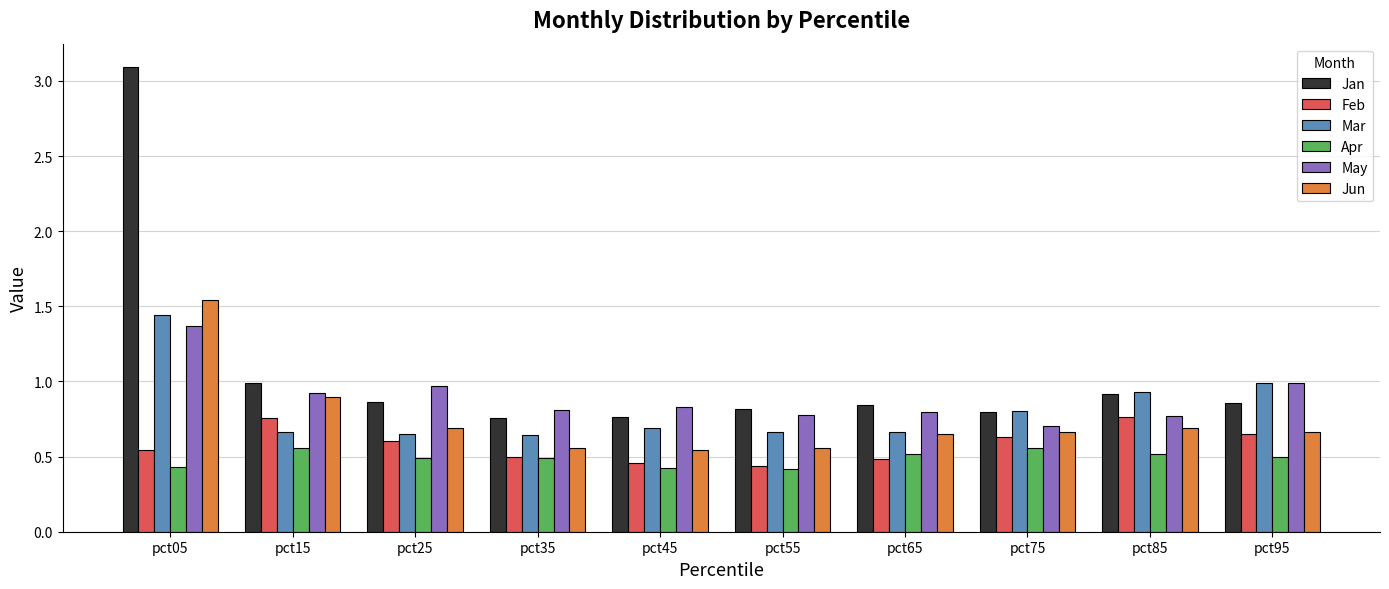

True or false: Feb has a value of 0.5 at pct65.

True